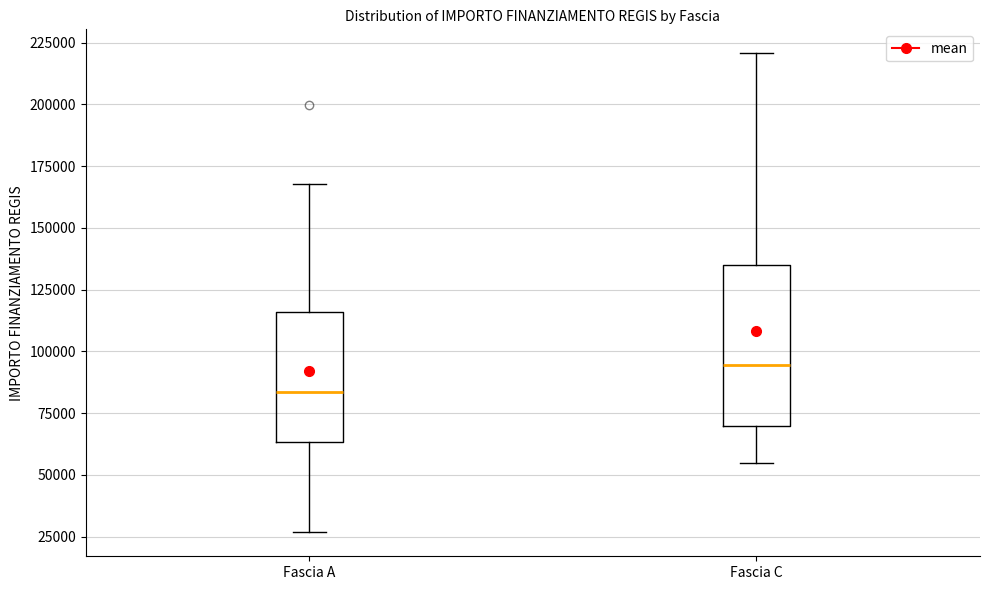

Where is the upper edge of the box for Fascia A on the y-axis? The values are not printed on the chart, so give them approximately, as read against the axis.

115000